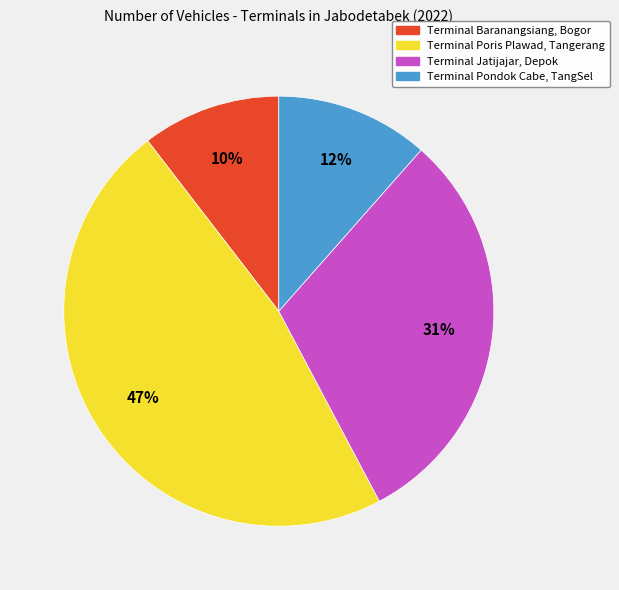

Between Terminal Pondok Cabe, TangSel and Terminal Baranangsiang, Bogor, which is larger?

Terminal Pondok Cabe, TangSel